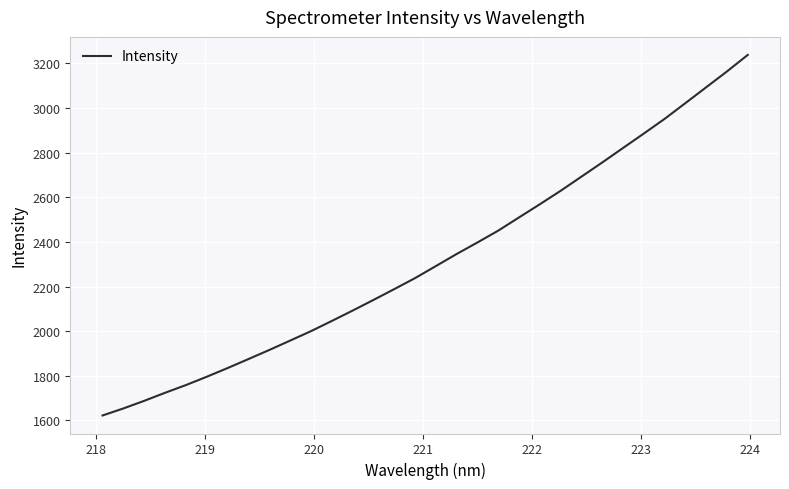

How many lines are shown in the chart?

1